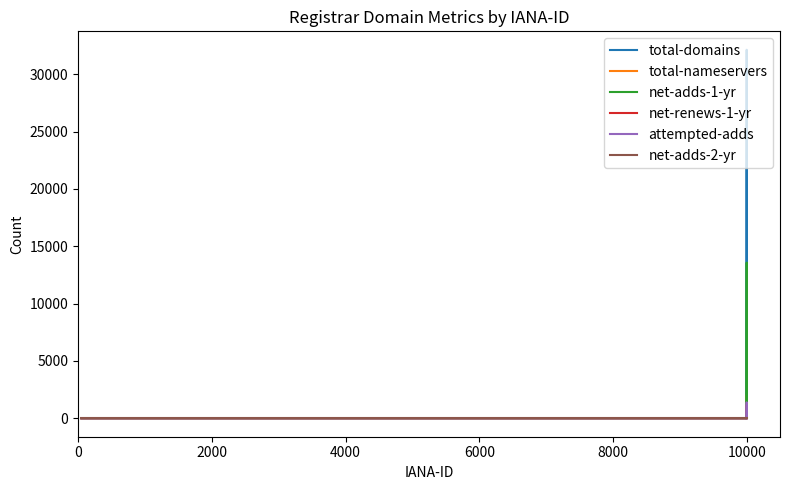

Which series has the widest spread of values?

total-domains